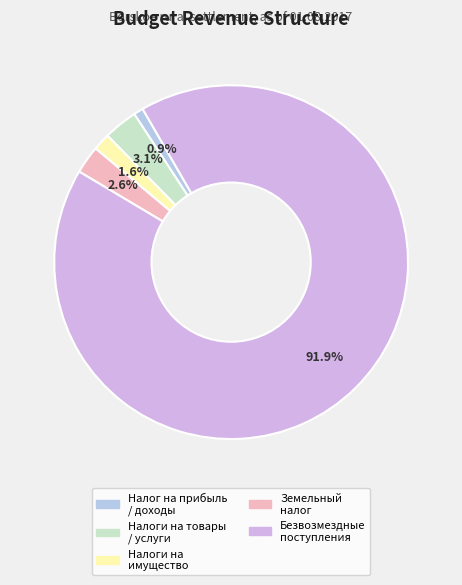

How many segments does this pie chart have?

5